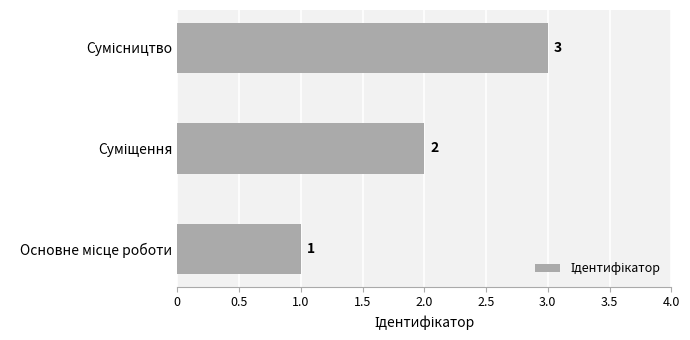

How many values are between 1 and 3?

3